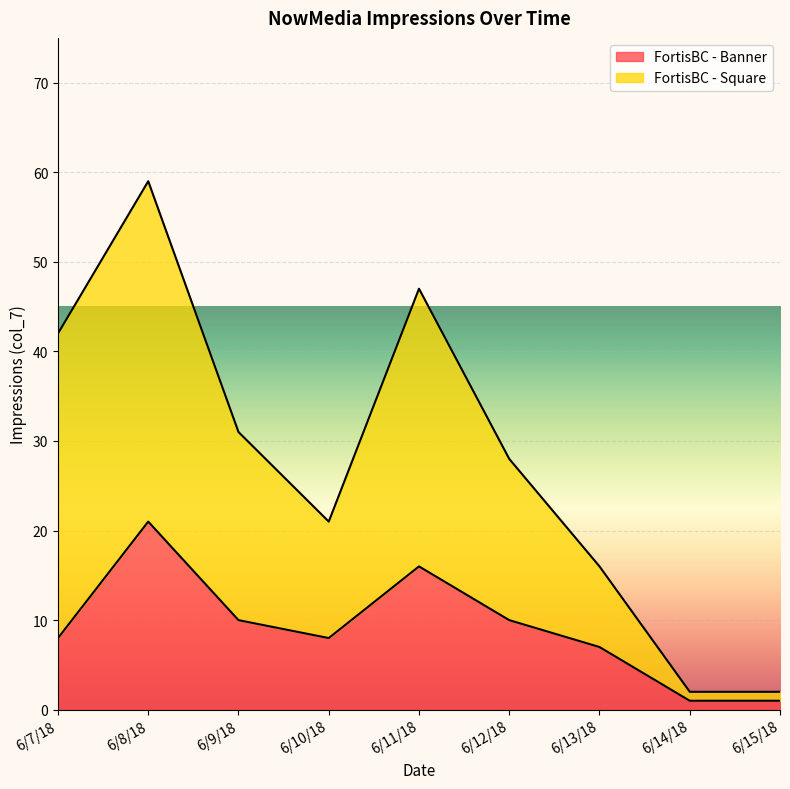

Reading left to right, extract all data points from this chart.

FortisBC - Banner: 6/7/18=8	6/8/18=21	6/9/18=10	6/10/18=8	6/11/18=16	6/12/18=10	6/13/18=7	6/14/18=1	6/15/18=1
FortisBC - Square: 6/7/18=42	6/8/18=59	6/9/18=31	6/10/18=21	6/11/18=47	6/12/18=28	6/13/18=16	6/14/18=2	6/15/18=2